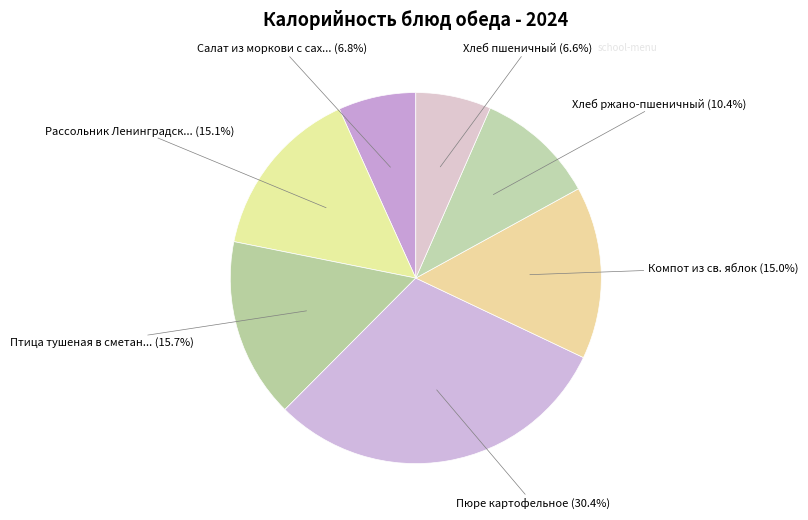

How many segments does this pie chart have?

7